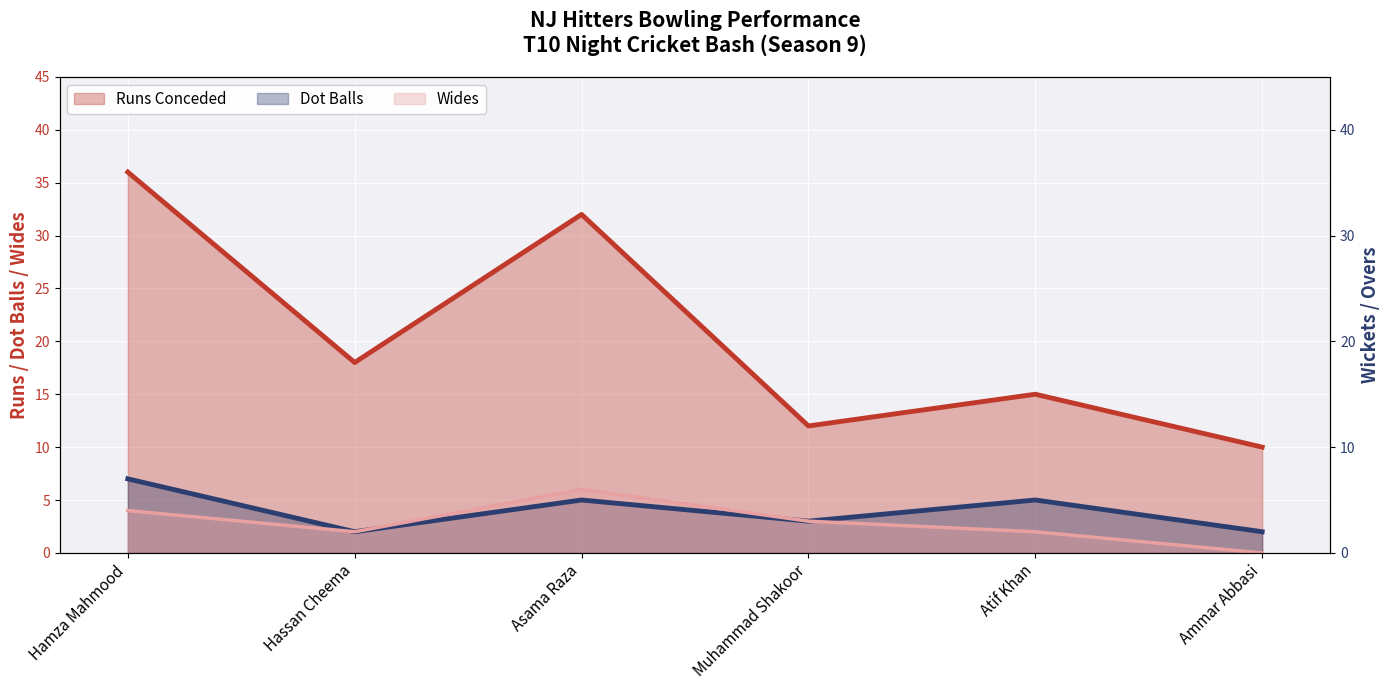

Which series has the largest total across all categories?

Runs Conceded